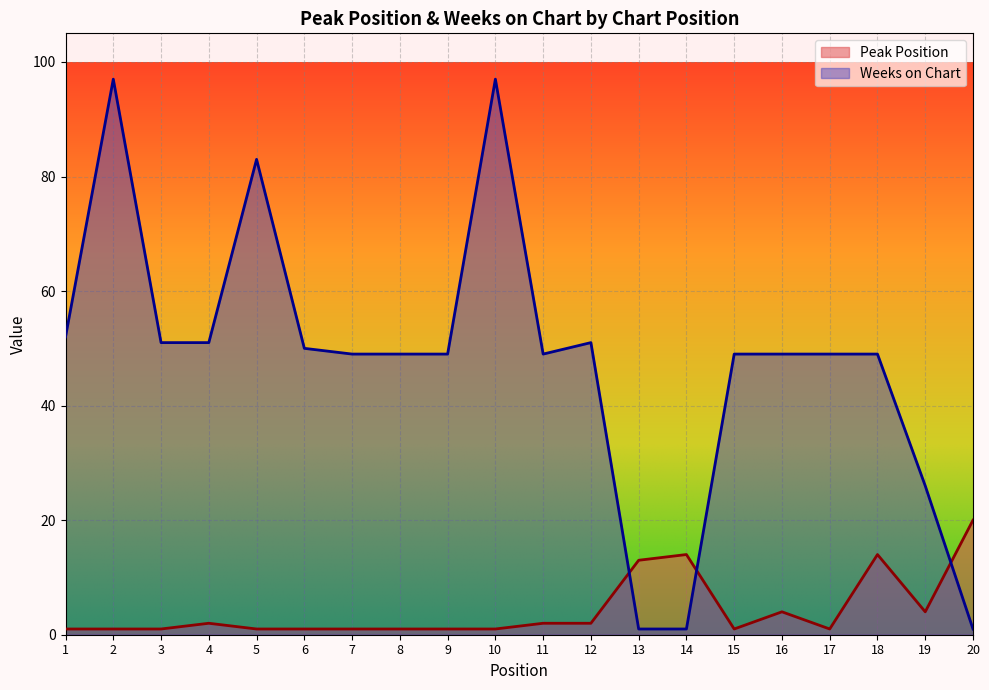

Which has a higher value, 18 or 16?

18